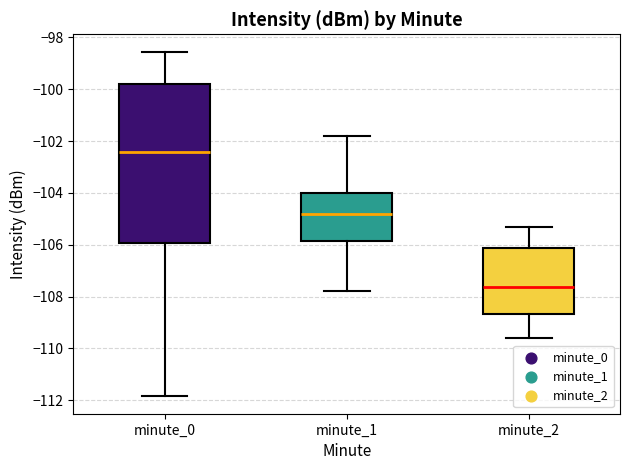

Reading left to right, transcribe this box plot: for each box, give where its median line is, the range the box spans, and where its two whiskers end, as read against the y-axis. The values are not printed on the chart, so give them approximately, as read against the axis.

minute_0: median -102.4, box -106.0 to -99.8, whiskers -111.8 to -98.6
minute_1: median -104.8, box -105.8 to -104.0, whiskers -107.8 to -101.8
minute_2: median -107.6, box -108.6 to -106.2, whiskers -109.6 to -105.2